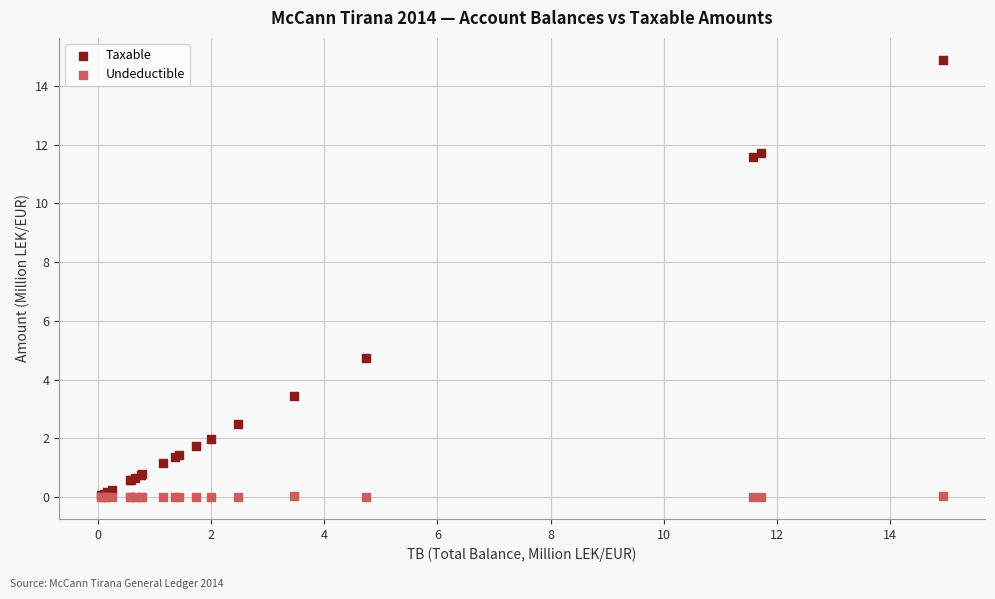

What are all the series names shown in the legend?

Taxable, Undeductible